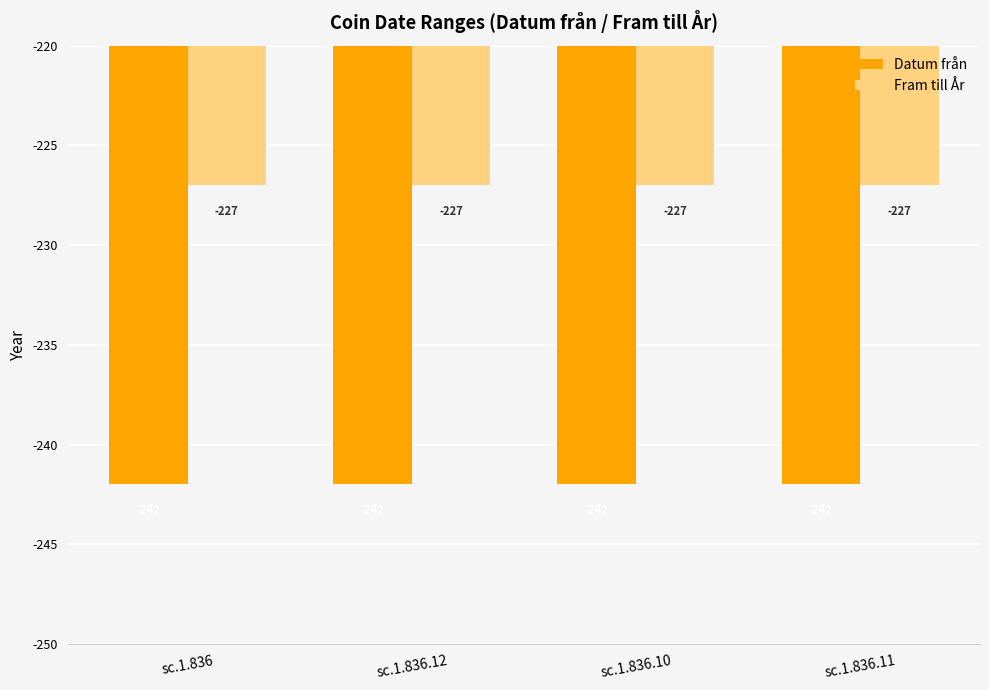

What position from the right is sc.1.836.10?

2